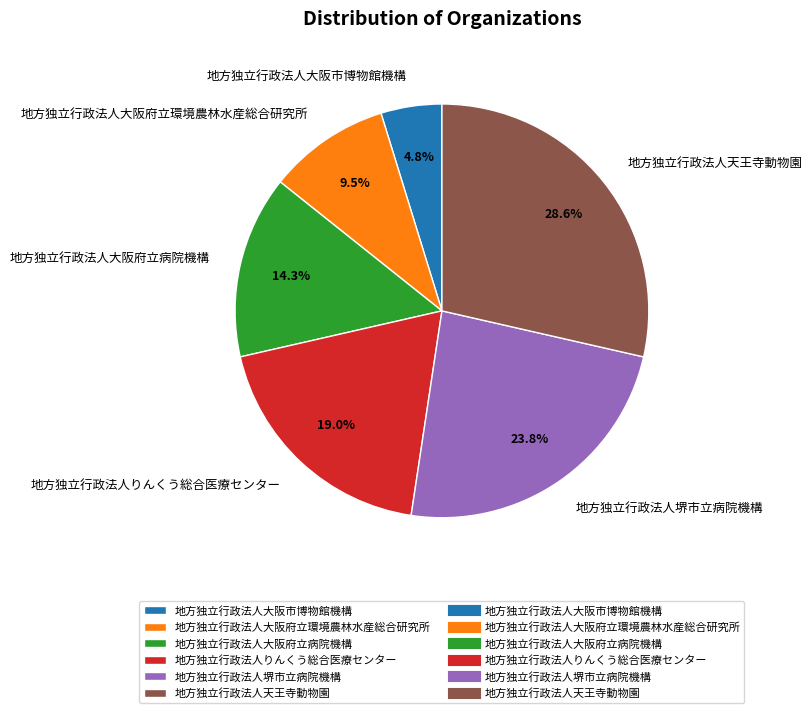

Between 地方独立行政法人りんくう総合医療センター and 地方独立行政法人大阪府立病院機構, which is larger?

地方独立行政法人りんくう総合医療センター